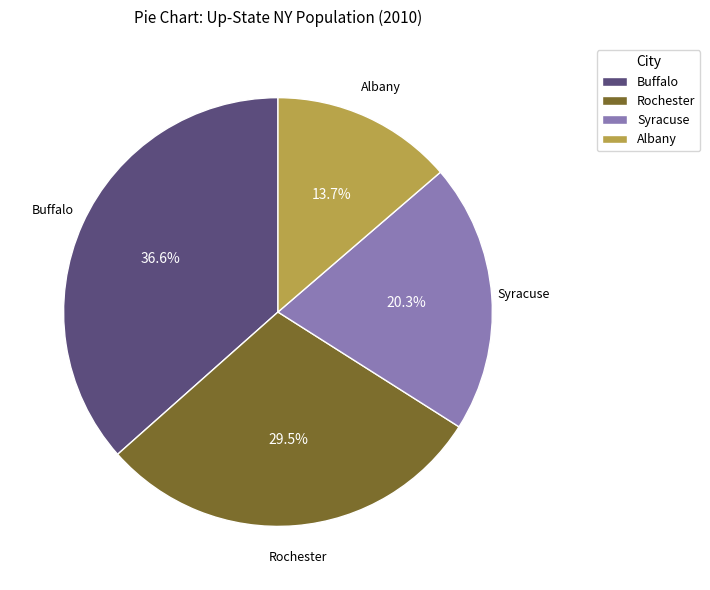

Which has a higher value, Rochester or Albany?

Rochester